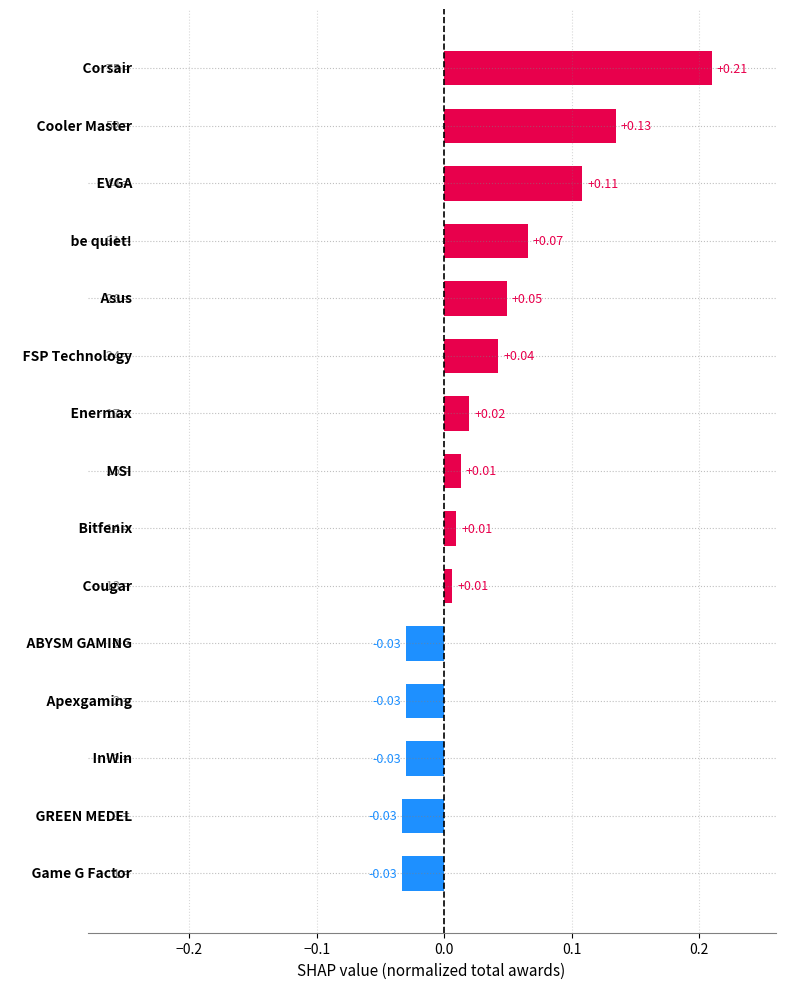

What is the sum of all values?

0.5